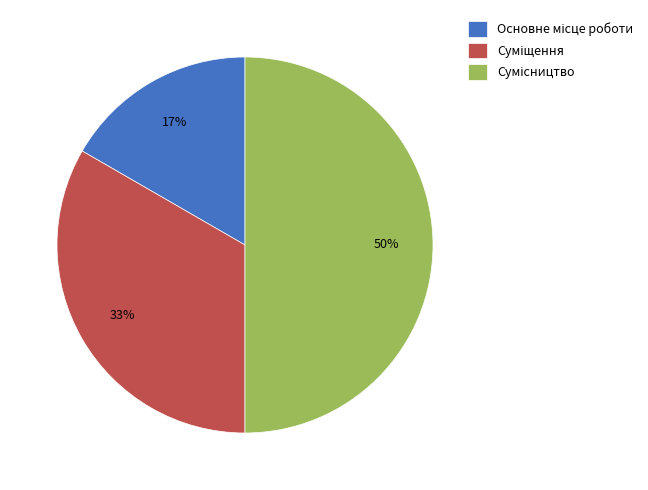

To the nearest percent, what is the difference between the largest and smallest slice percentages?

33%